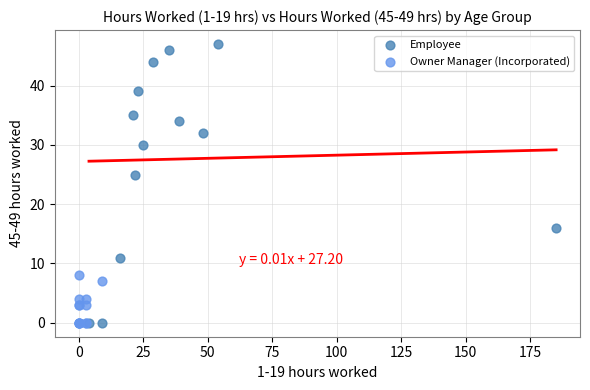

Which series has the largest Y range (max minus min)?

Employee